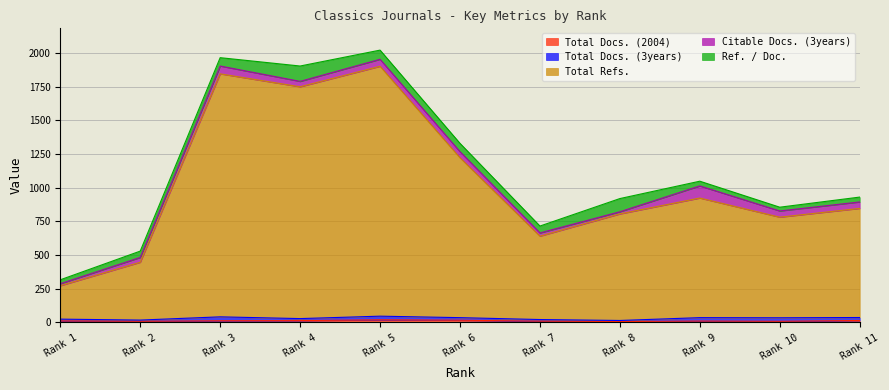

At which category is the sum across all series the highest?

5